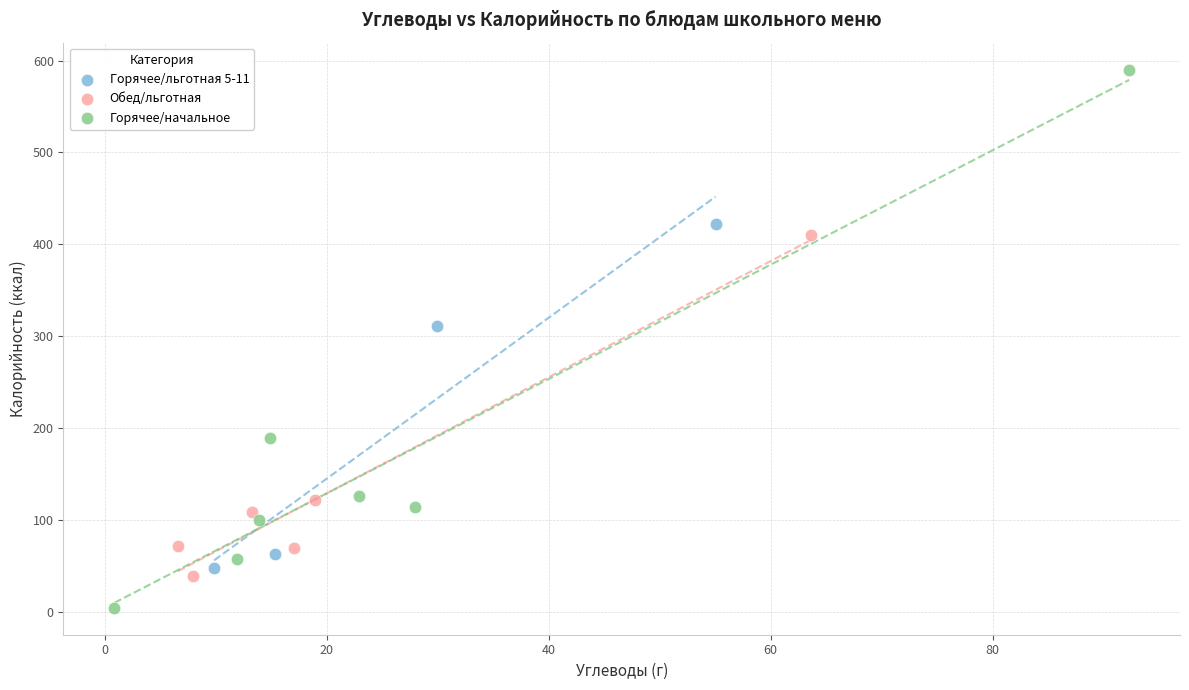

Which series contains the lowest Y value?

Горячее/начальное